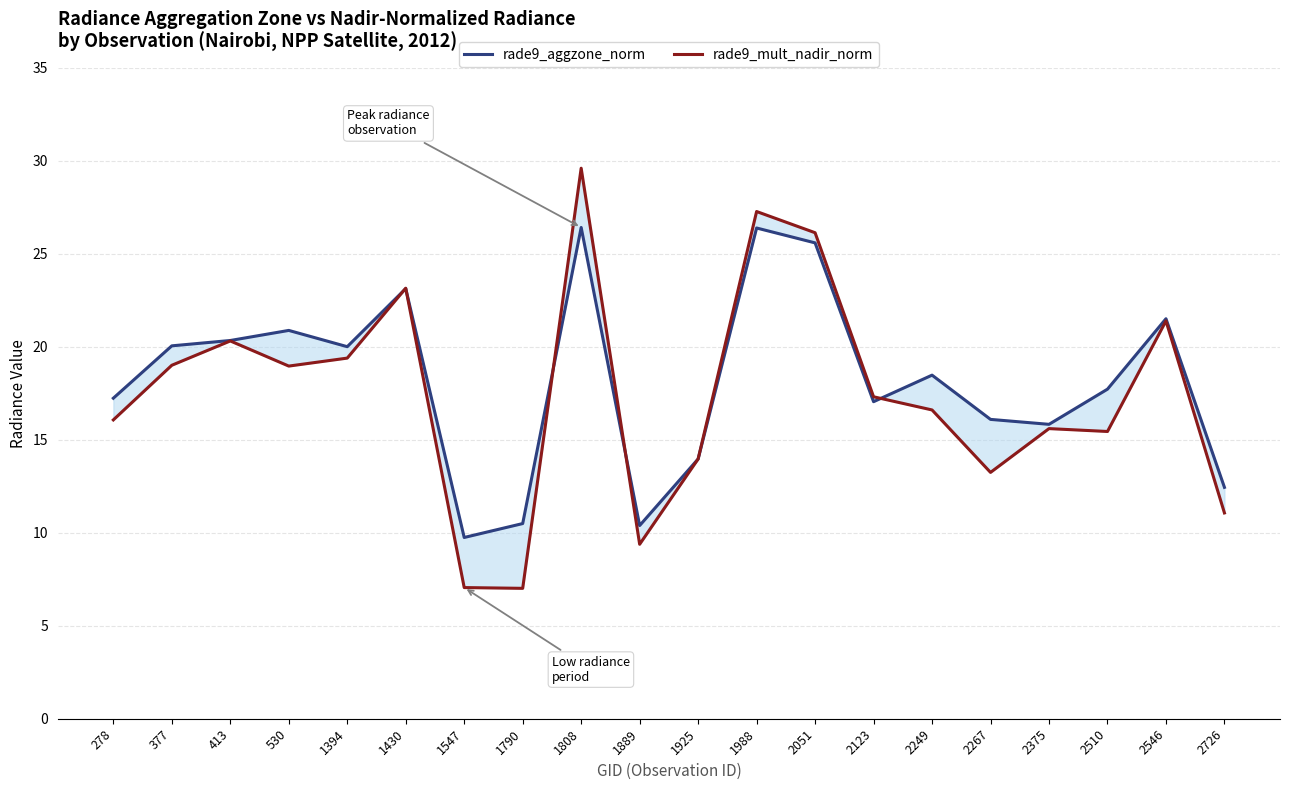

What is the highest value of the rade9_aggzone_norm series?

26.4